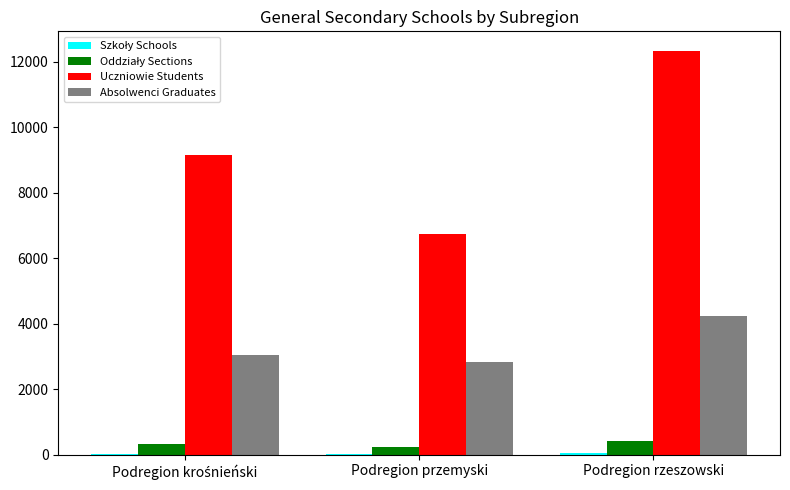

At which category does the chart reach its peak across all series?

Podregion rzeszowski